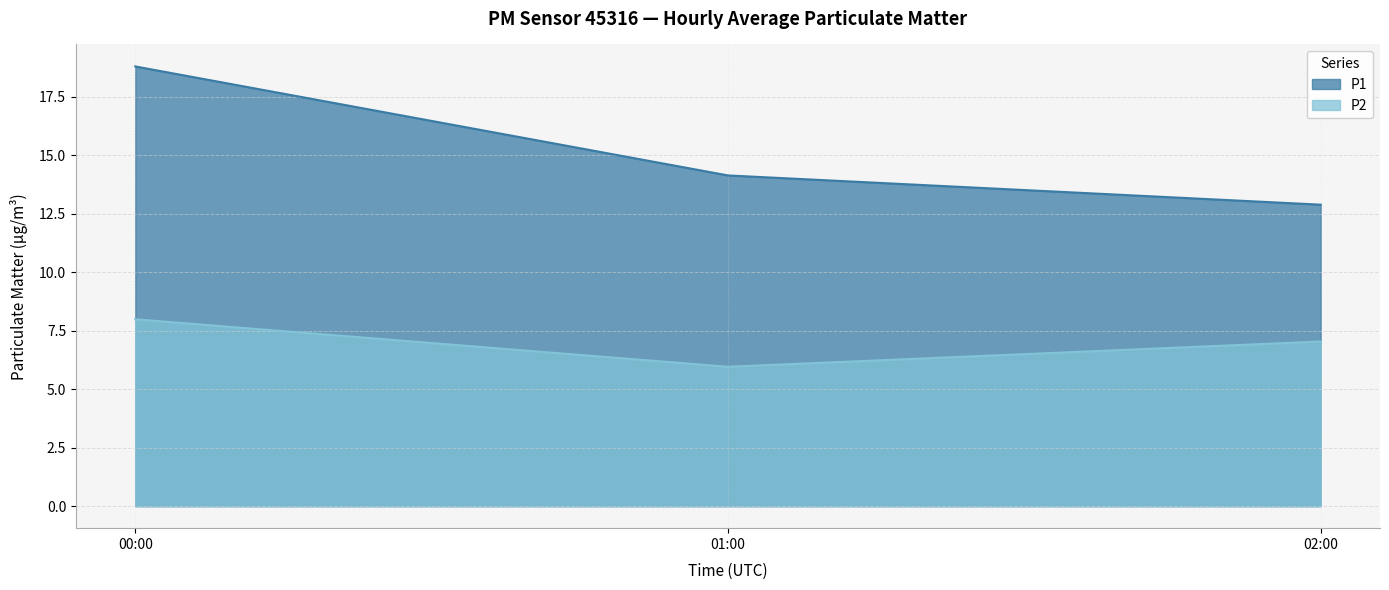

List the series in order of their peak value, highest first.

P1, P2